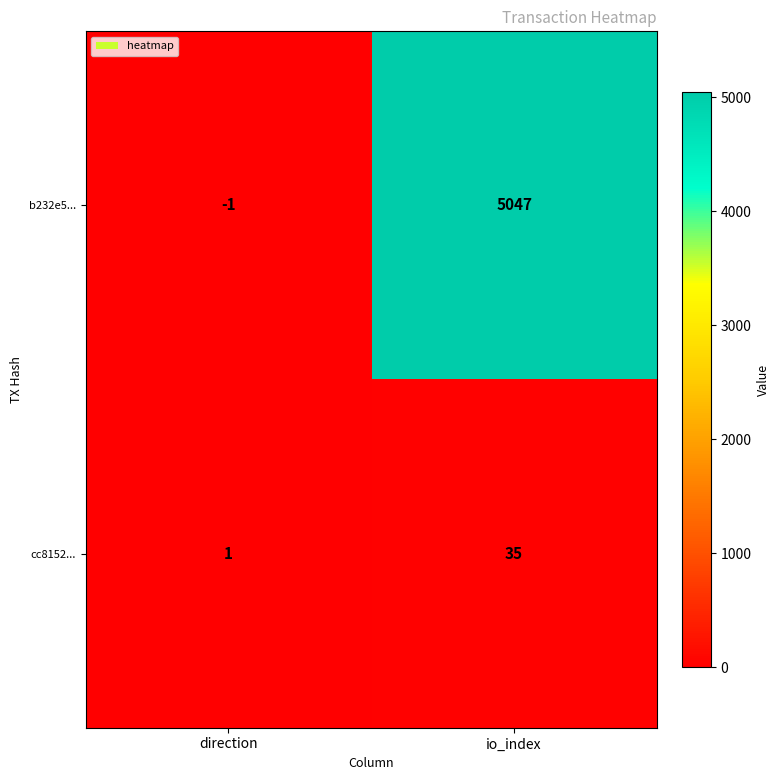

What is the sum of all b232e5... values?

5046